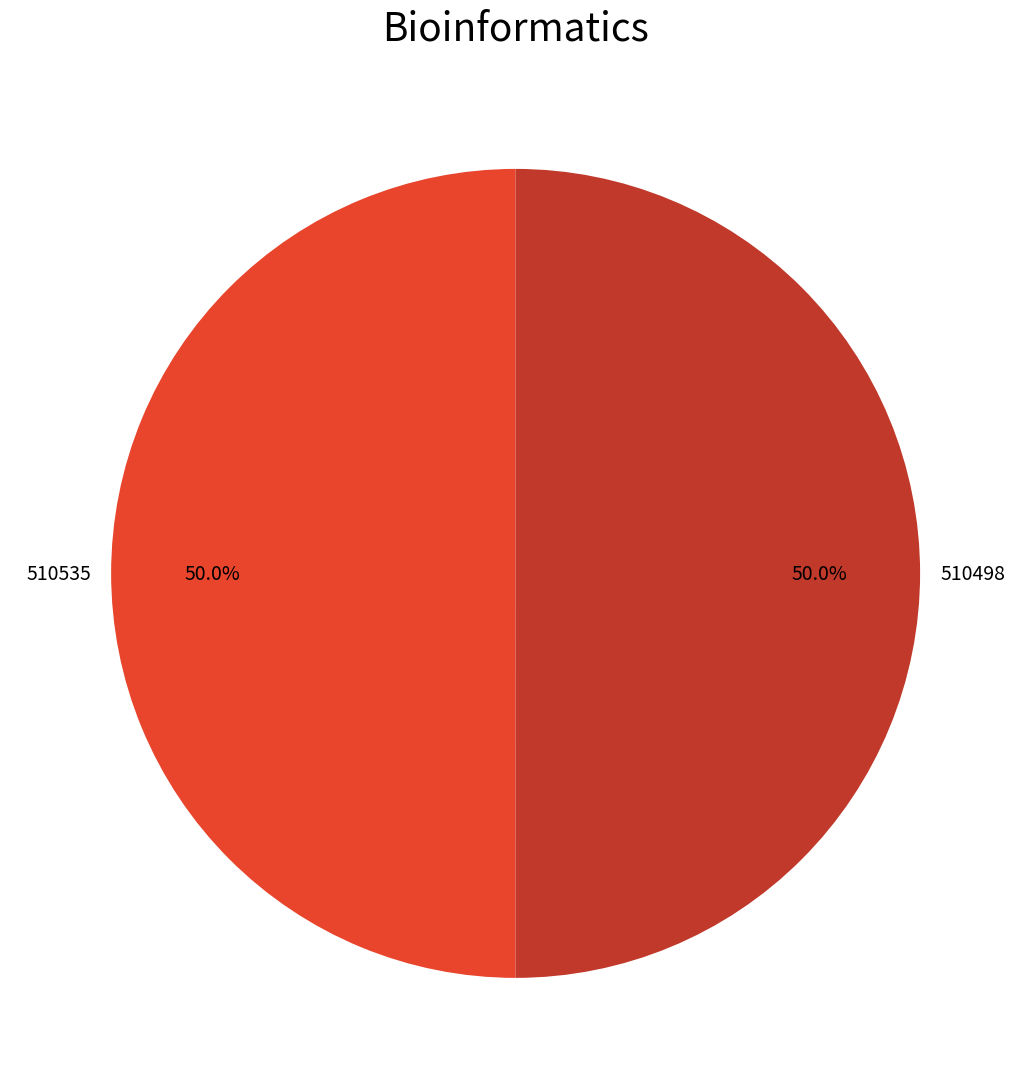

How much of the chart is everything except 510498?

50.0%